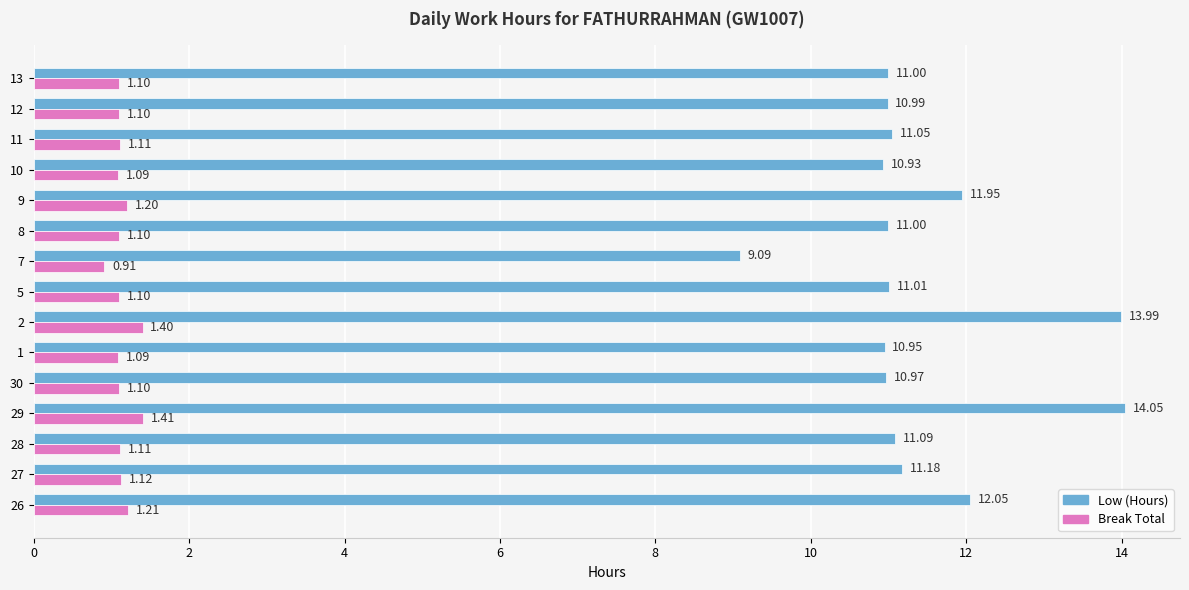

Is the value of Break Total at 9 greater than the value of Low (Hours) at 2?

No